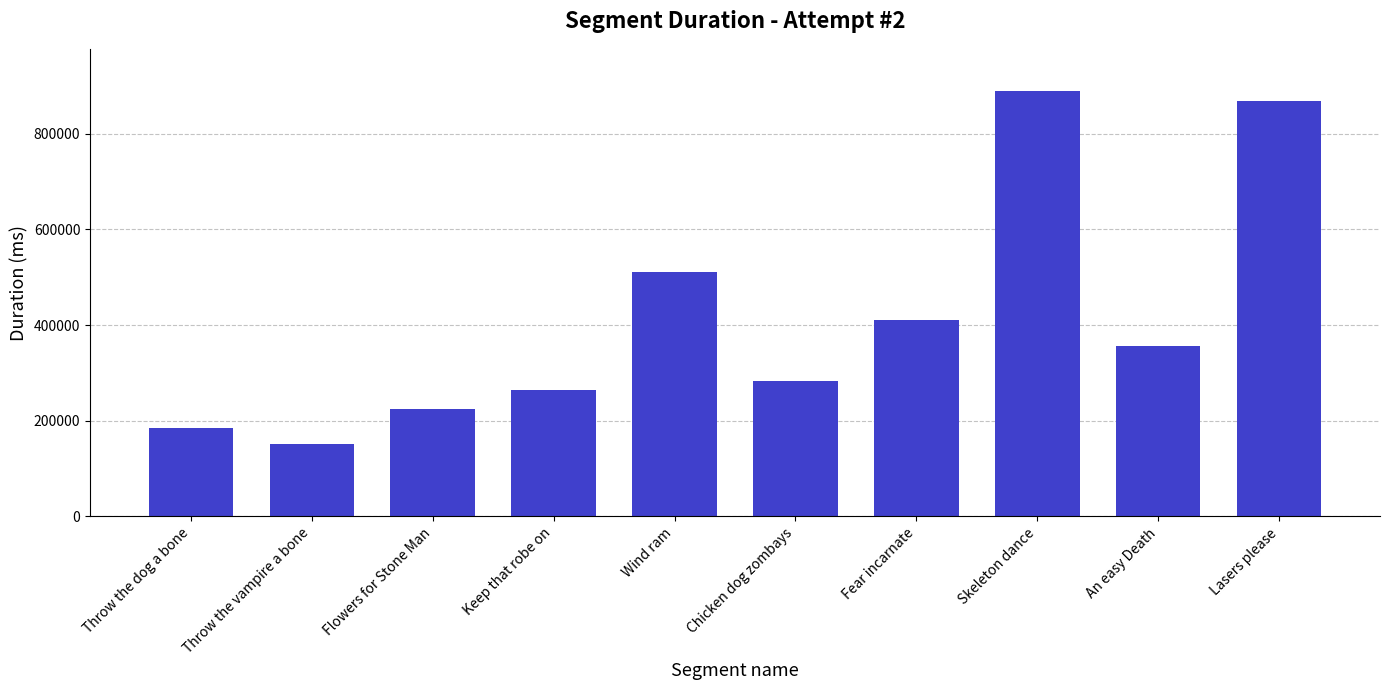

Which label corresponds to the largest value in the chart?

Skeleton dance